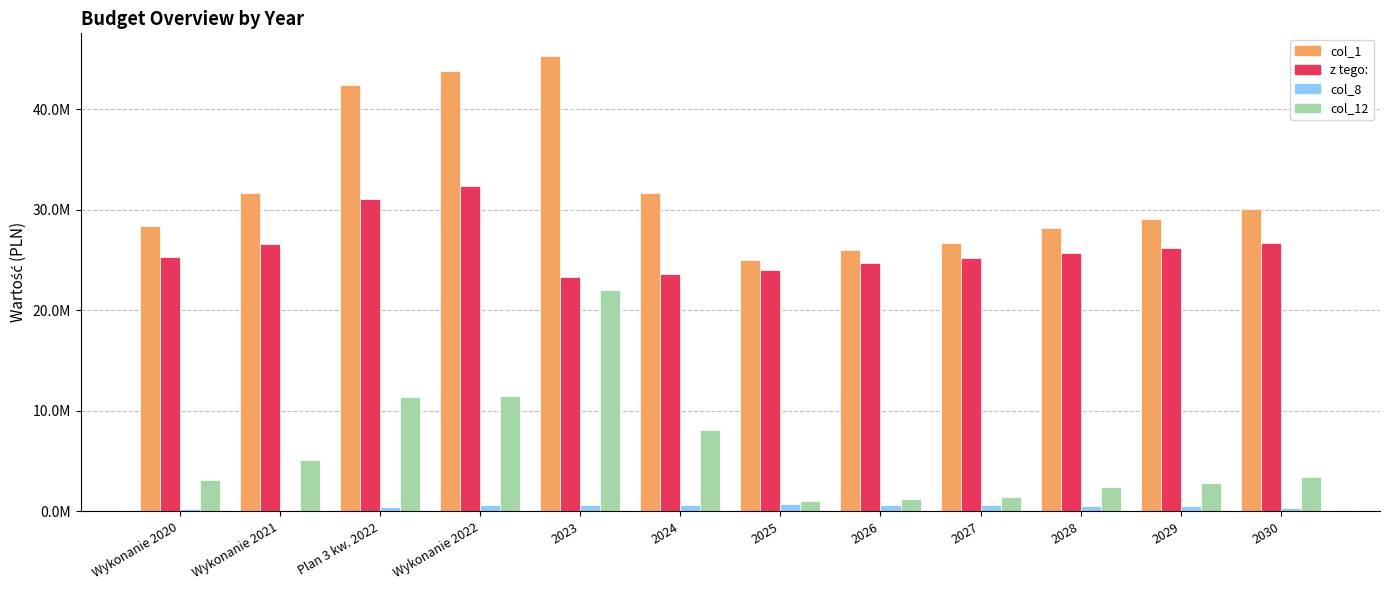

At which category is the sum across all series the highest?

2023